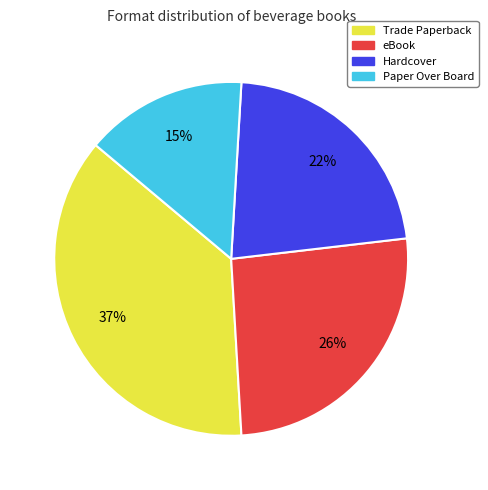

Combined, do Trade Paperback and Hardcover account for over 50%?

Yes